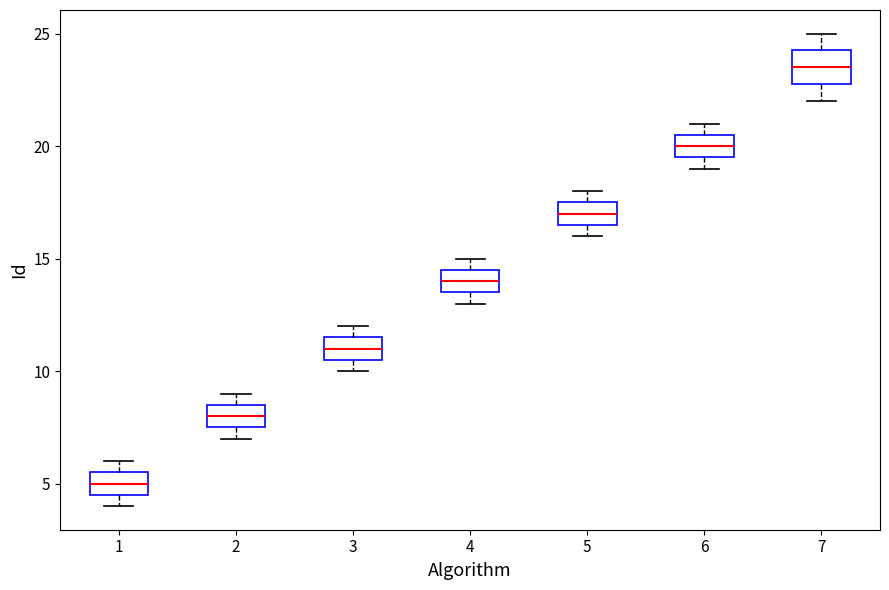

Which box is the tallest, from its lower edge to its upper edge?

7